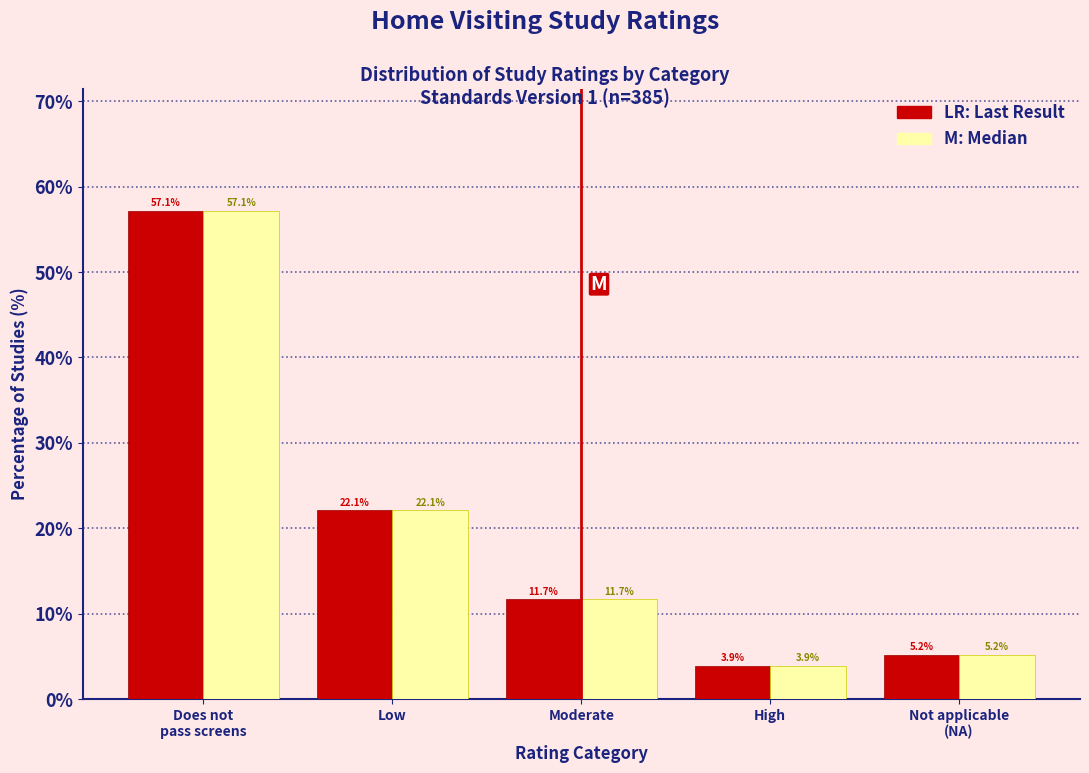

What is the total value across all series at High?

7.8